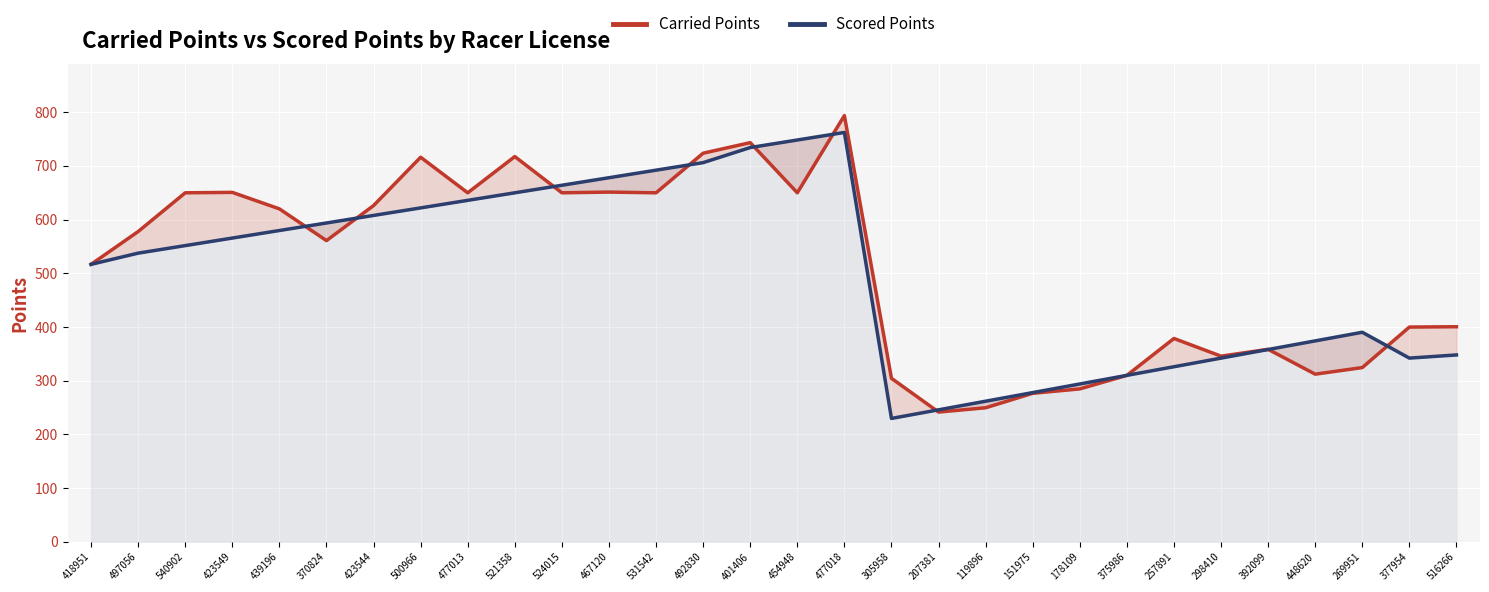

What is the sum of all Carried Points values?

15336.9